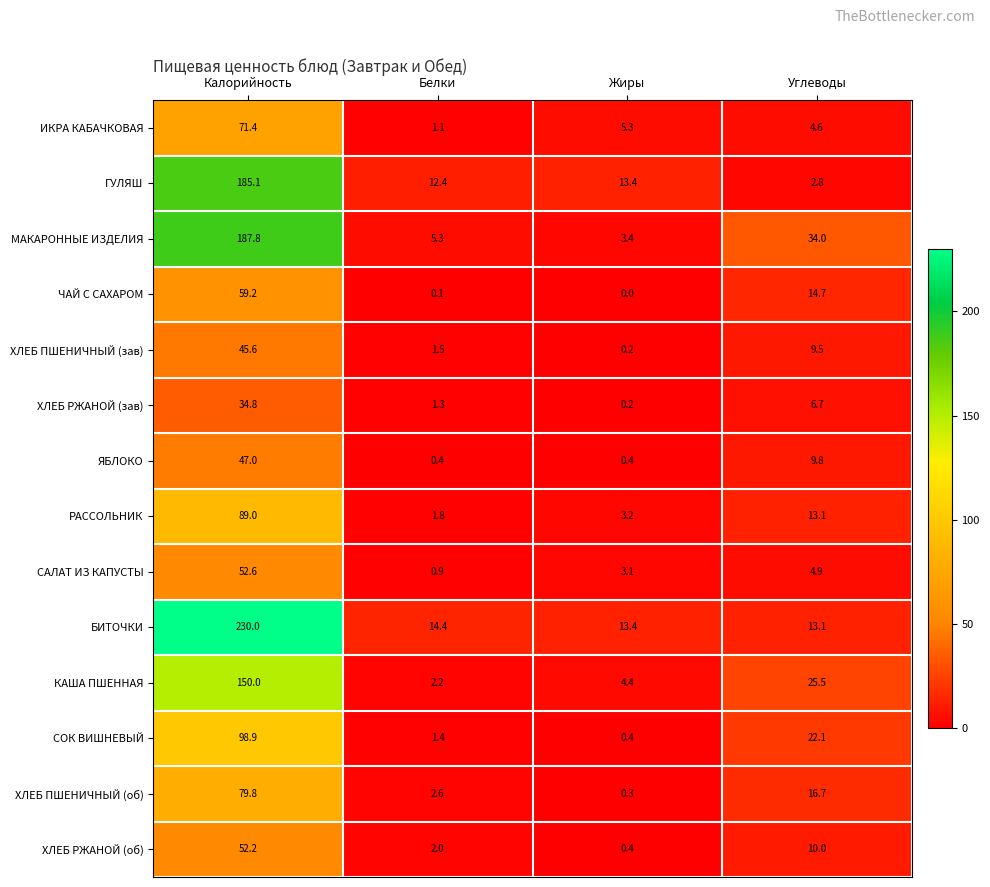

What is the sum of the ХЛЕБ РЖАНОЙ (зав) values at Калорийность and Белки?

36.1